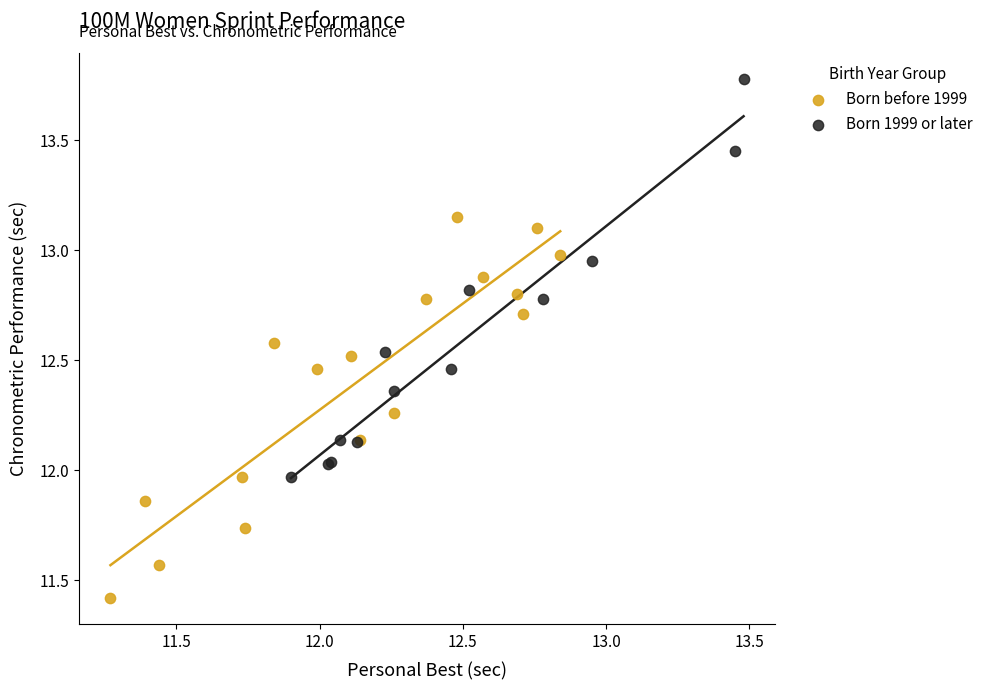

Which series has the largest Y range (max minus min)?

Born 1999 or later